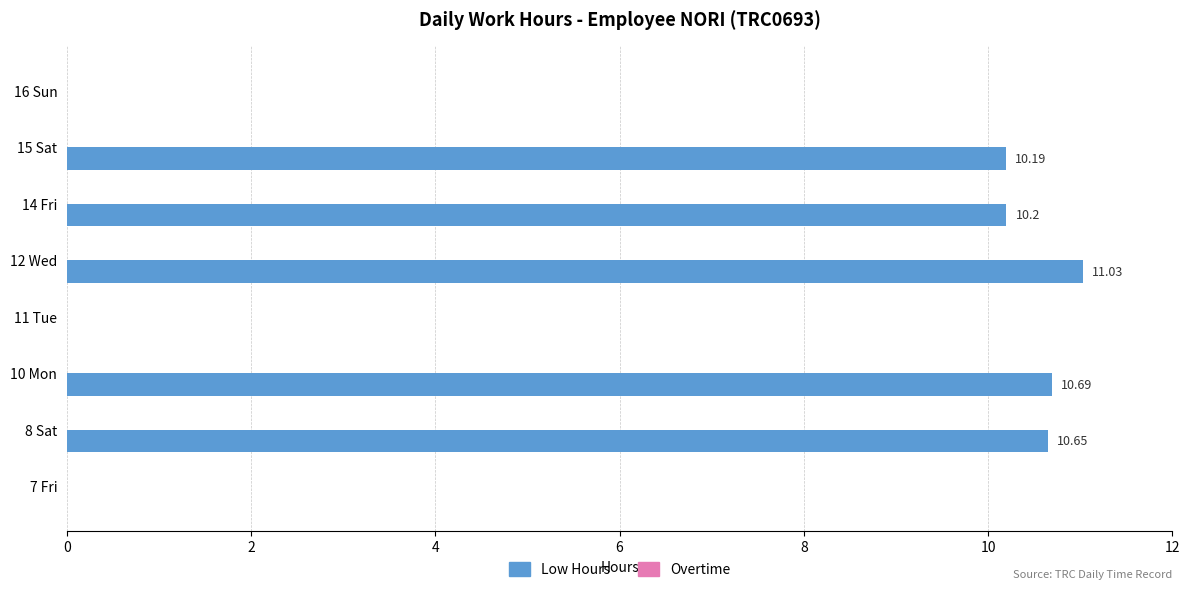

What is the sum of all values?

52.8